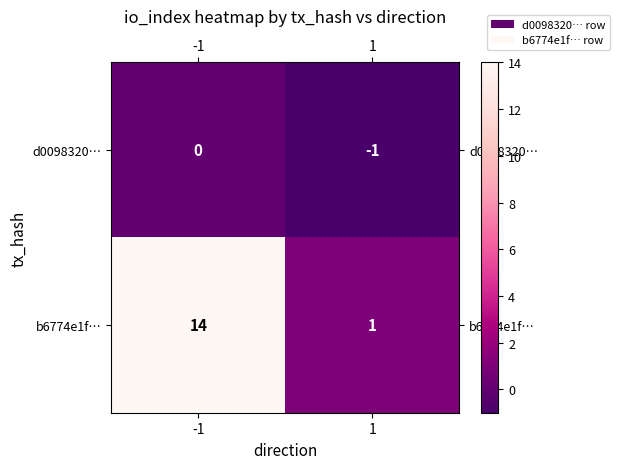

List the series in order of their peak value, lowest first.

d0098320…, b6774e1f…